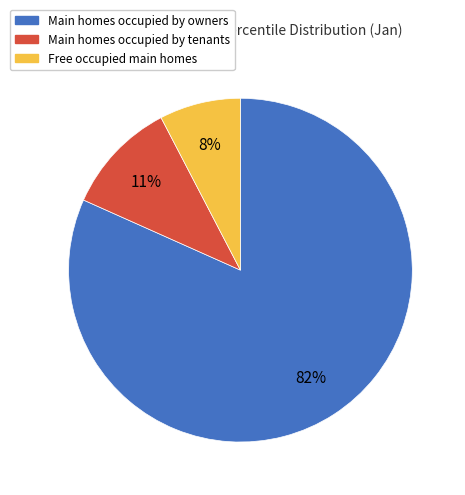

To the nearest percent, what is the average slice percentage?

33%